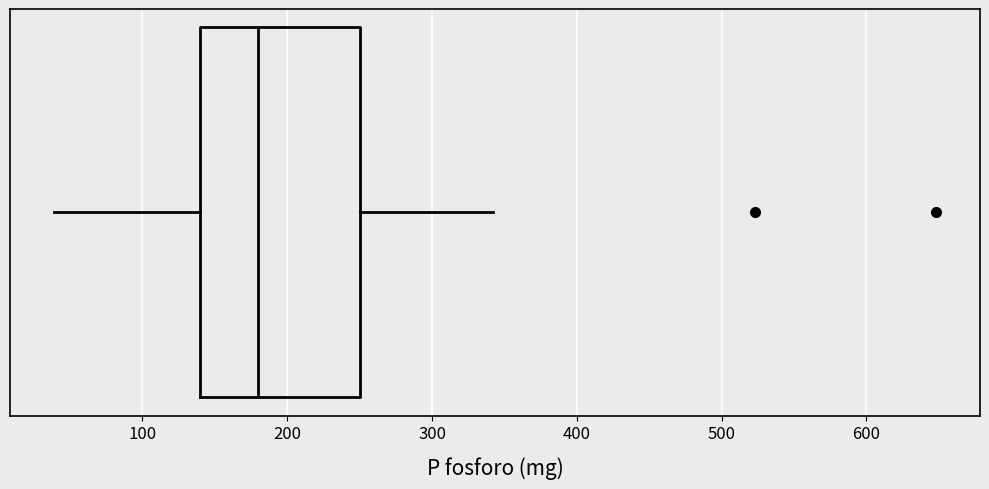

Where is the right edge of the box on the x-axis? The values are not printed on the chart, so give them approximately, as read against the axis.

250